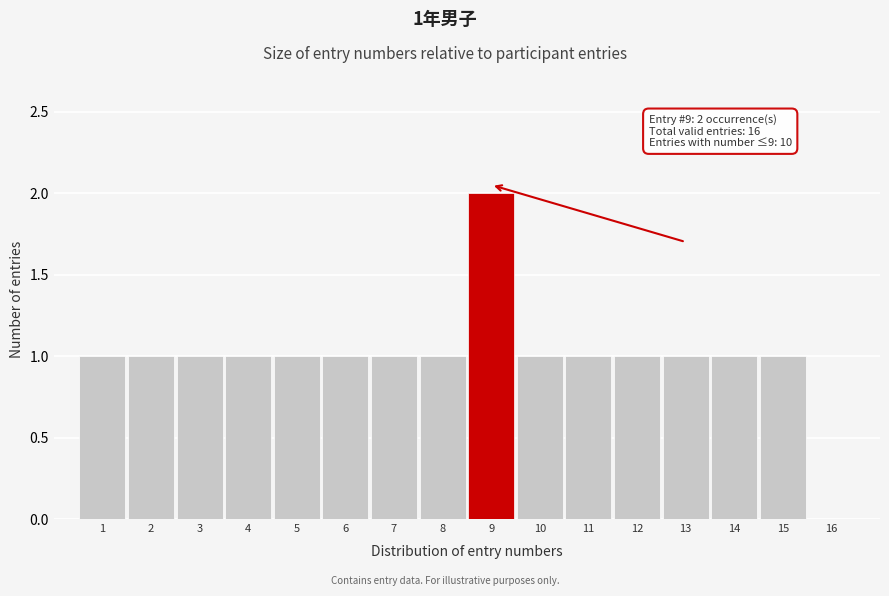

Which range on the x-axis has the tallest bar?

8.5 to 9.5